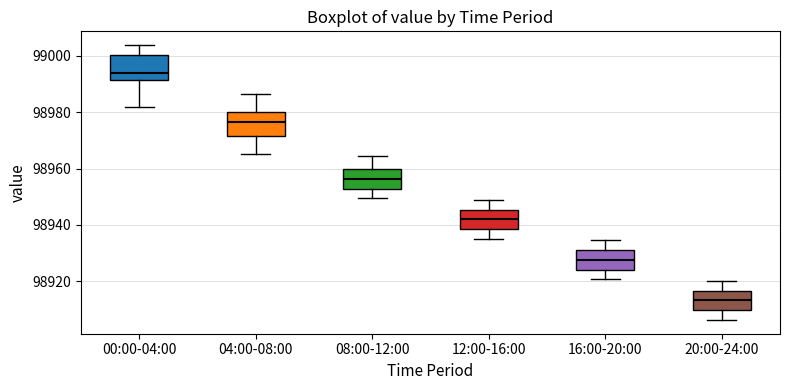

Where does the upper whisker of the box for 04:00-08:00 end on the y-axis? The values are not printed on the chart, so give them approximately, as read against the axis.

98986